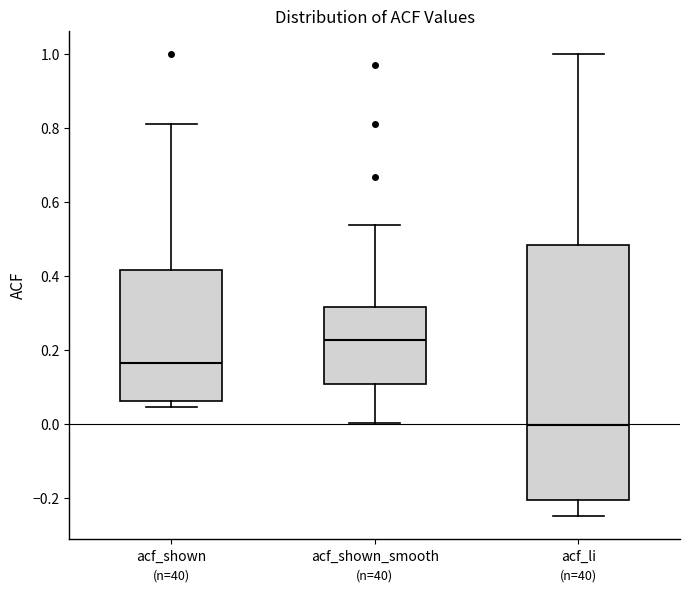

Which box has the lowest median line?

acf_li